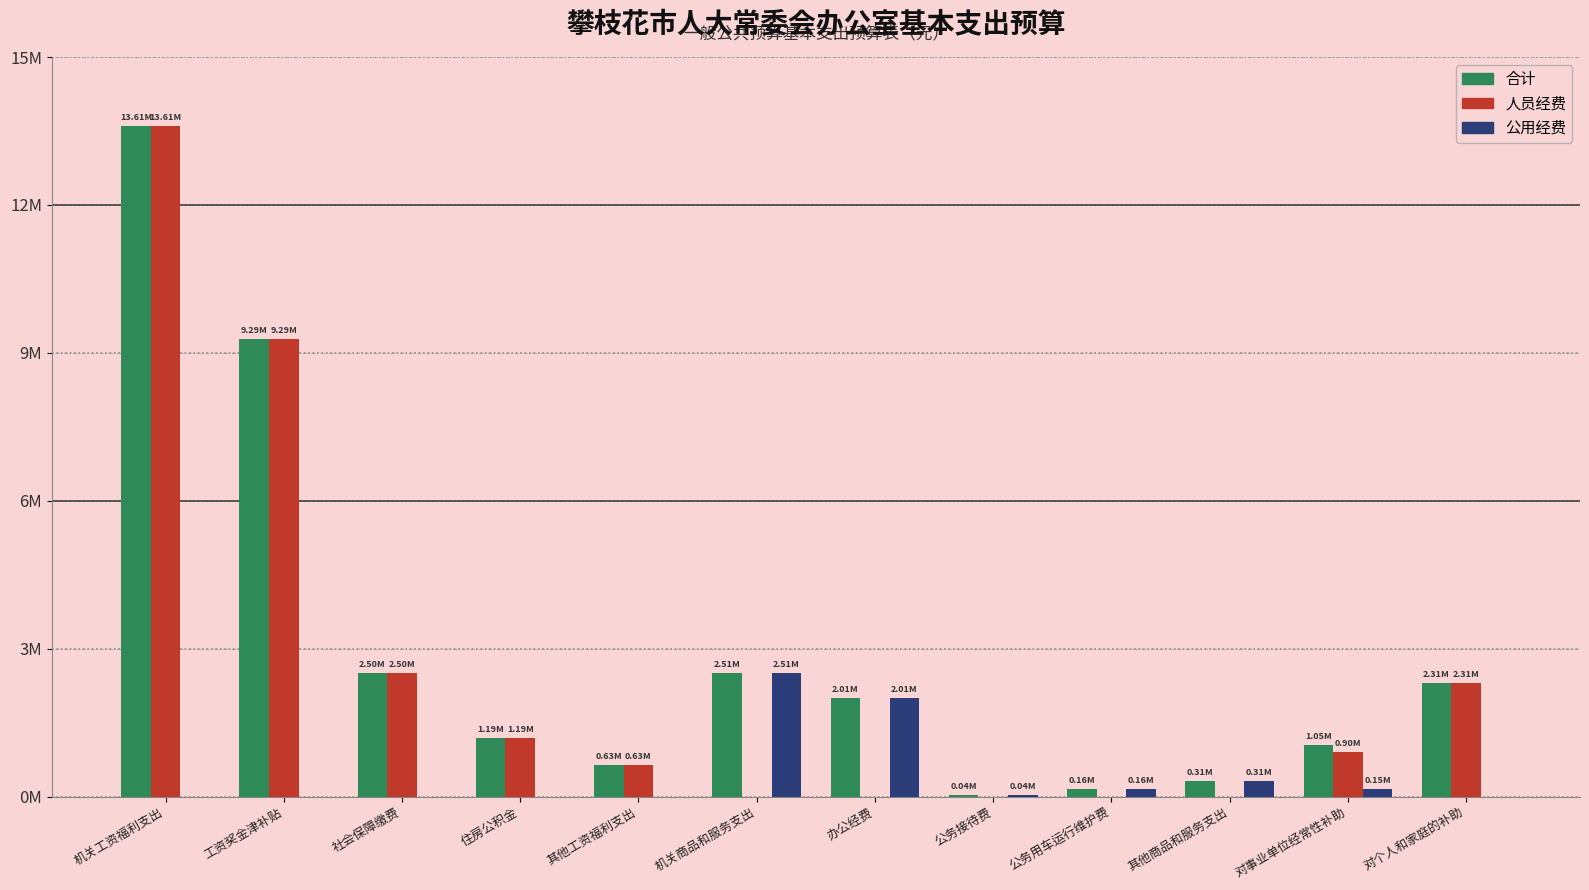

What are all the series names shown in the legend?

合计, 人员经费, 公用经费